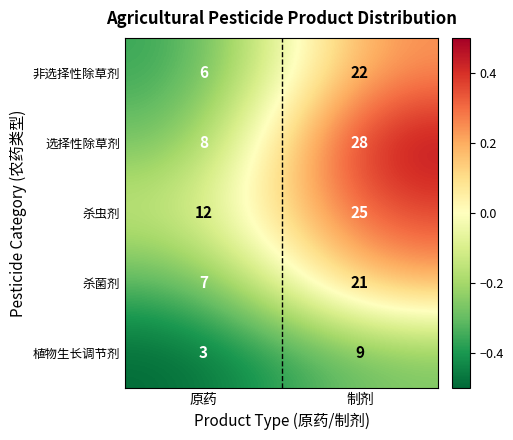

How many categories are shown in the chart?

2